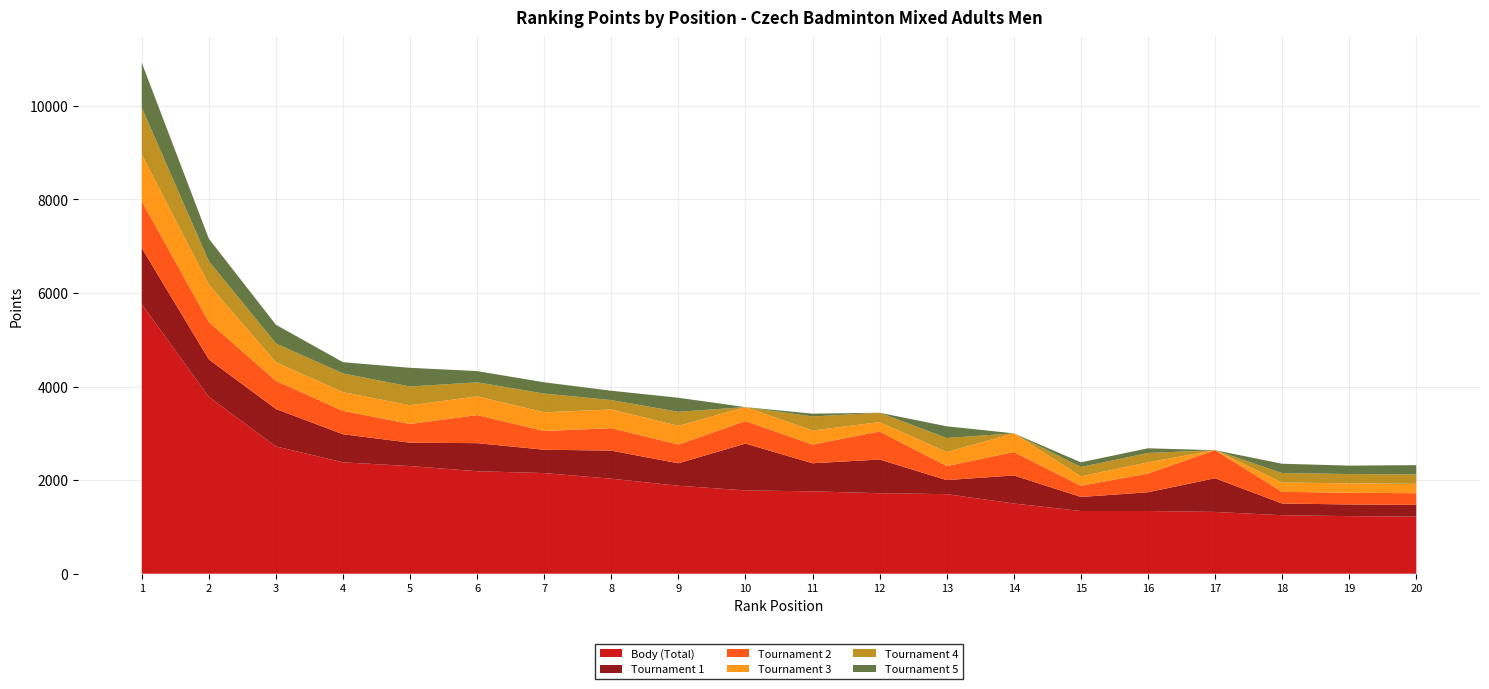

At 7, list the series in order from largest to smallest.

Body, col_6, col_8, col_10, col_12, col_14